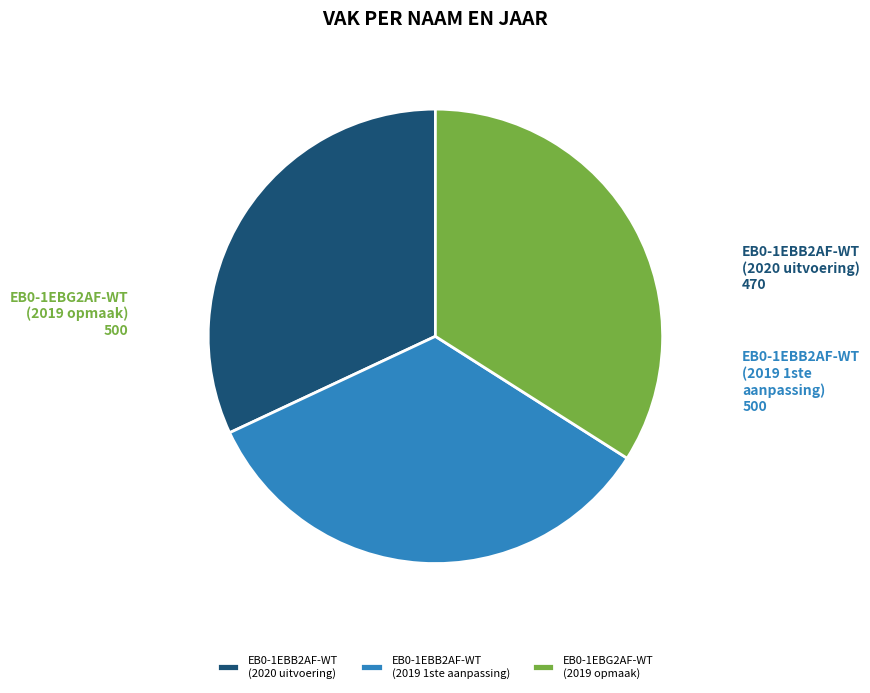

How many slices are in this pie chart?

3